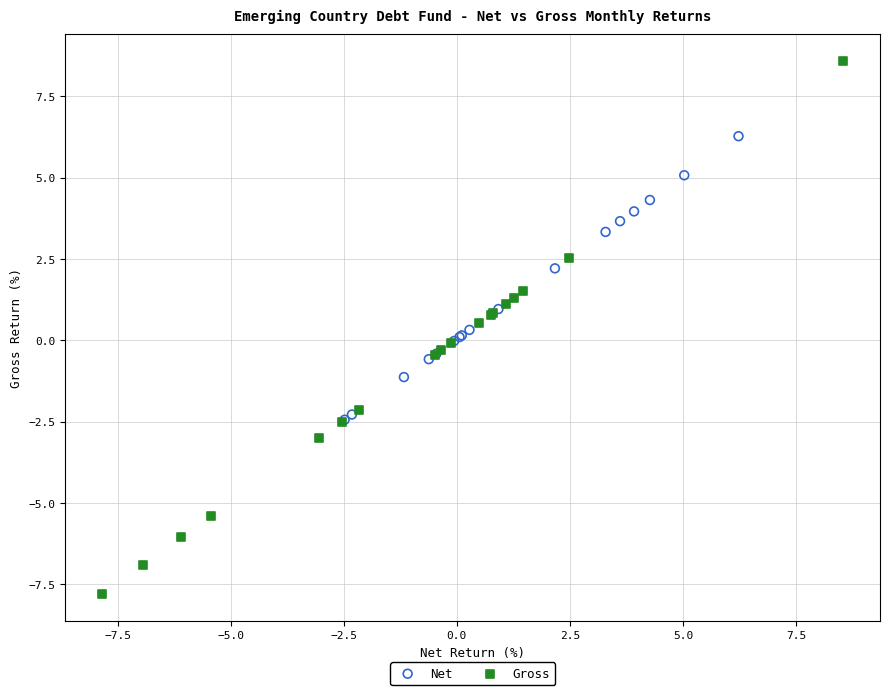

Which series reaches the minimum Y coordinate?

Gross